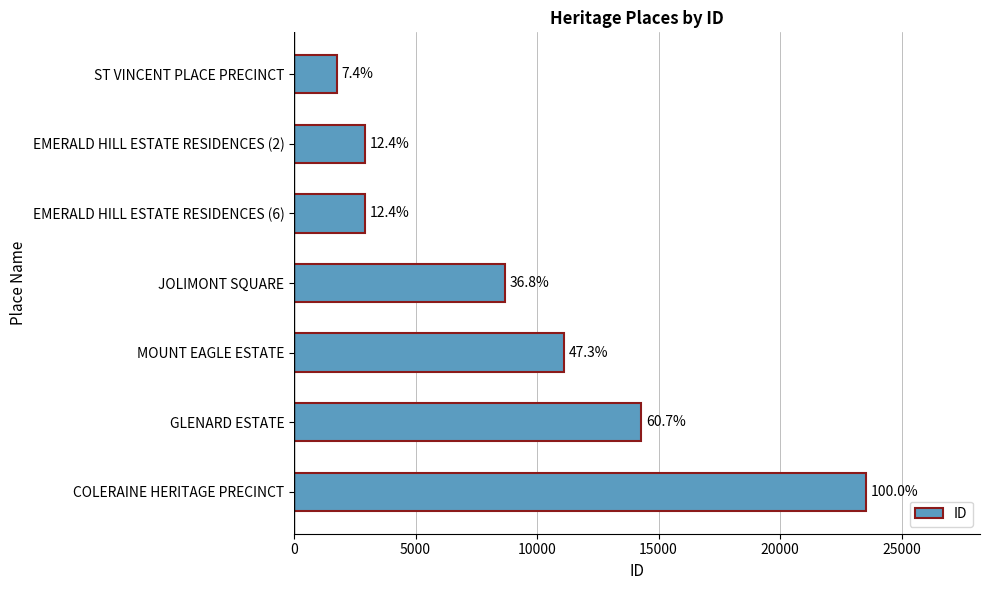

Are the bars grouped side by side (vs. stacked)?

No